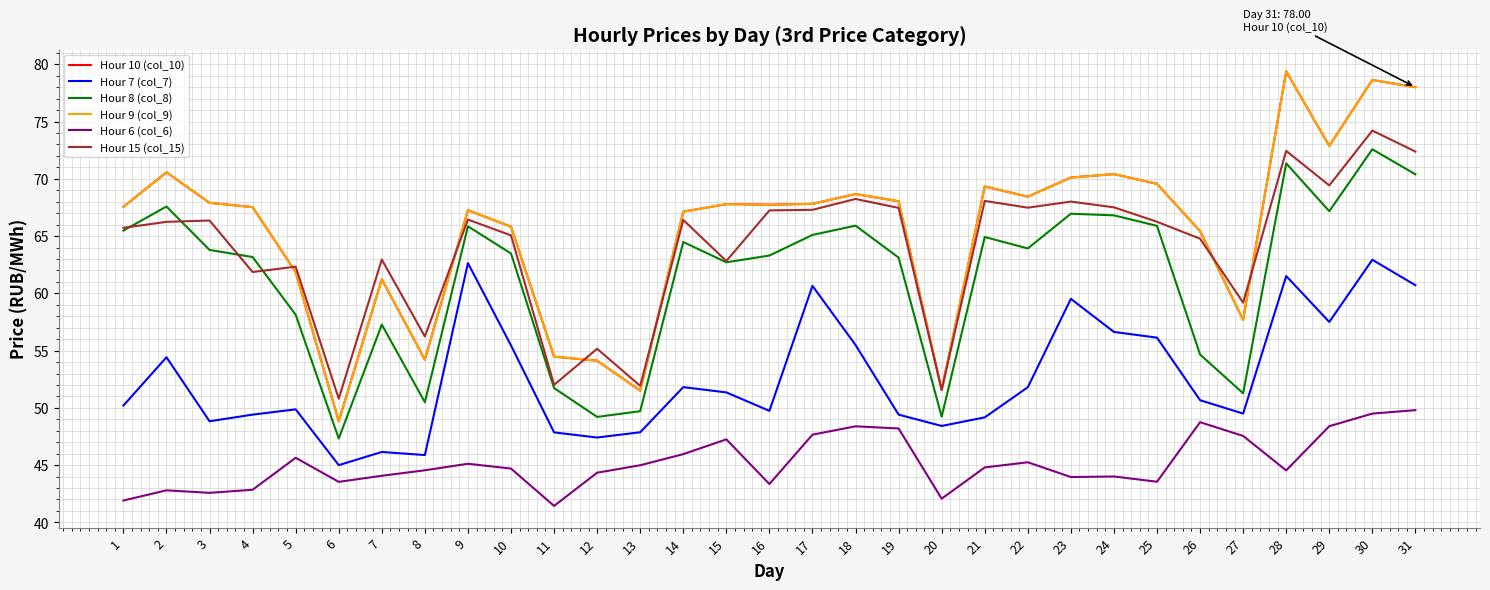

At which category does Hour 10 (col_10) reach its first local peak?

2